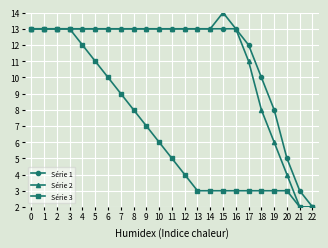

Which series has the widest spread of values?

Série 2